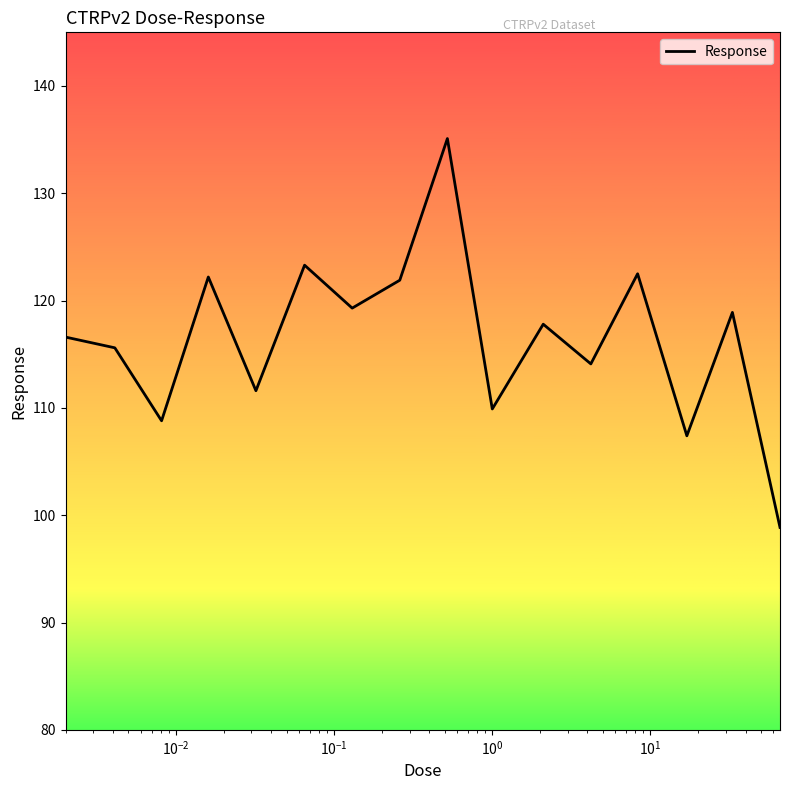

What is the maximum value shown in the chart?

135.1